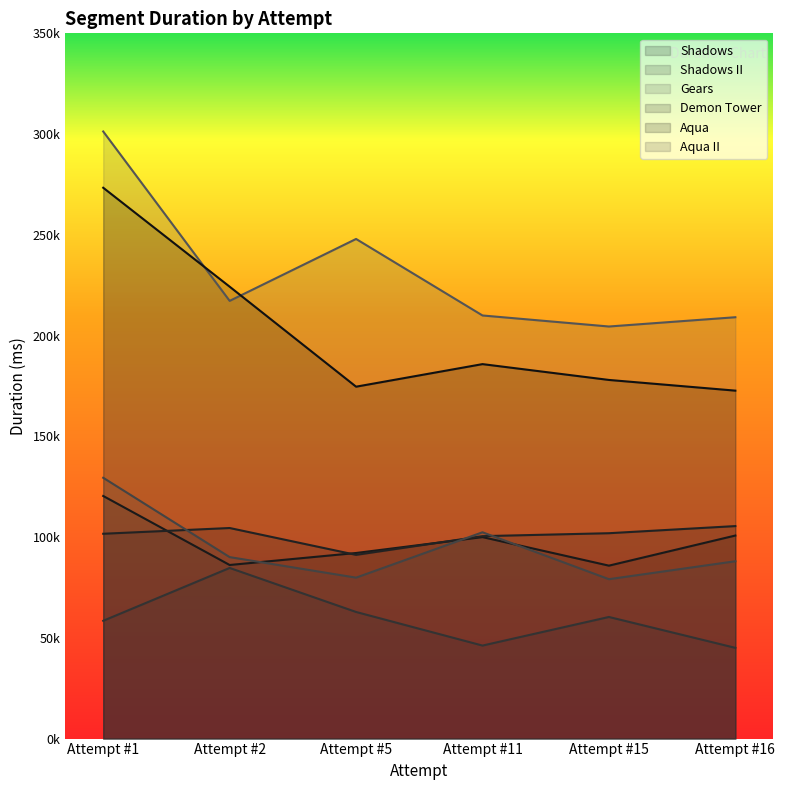

How many interior local valleys does the Gears series have?

2